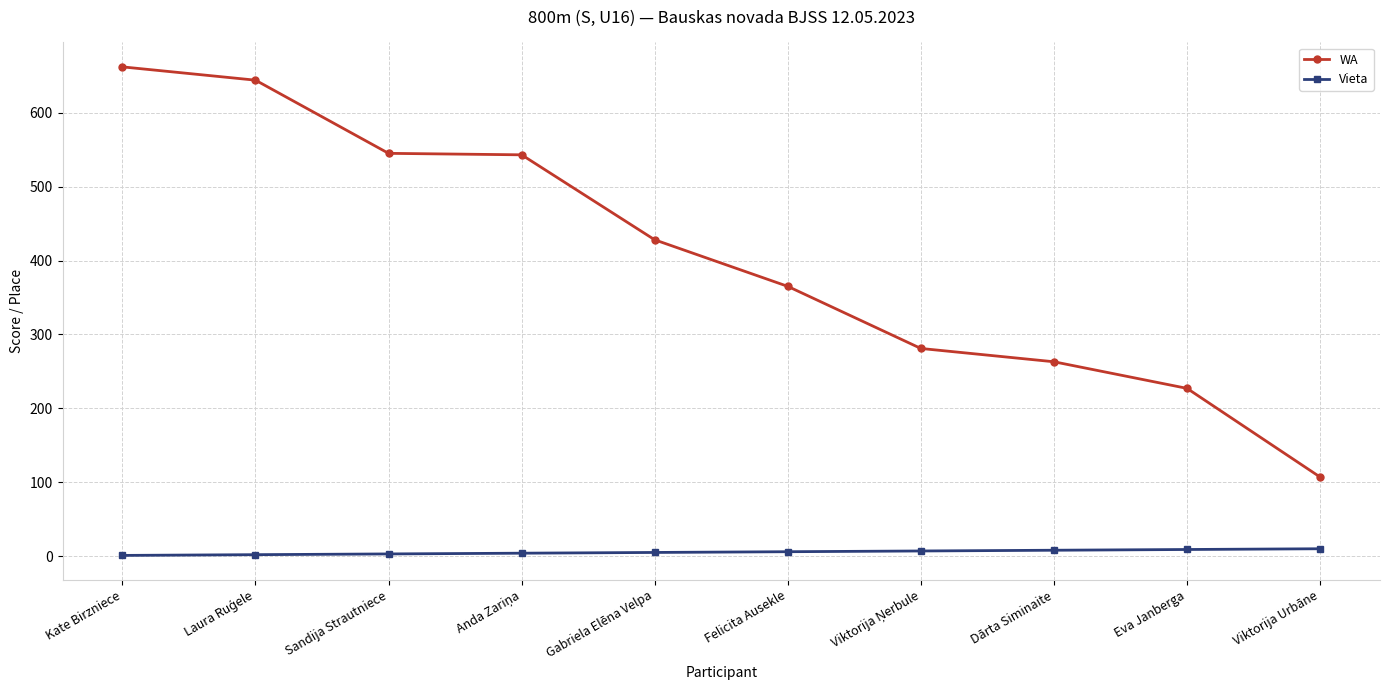

Count the Vieta values in the range 3 to 8.

6